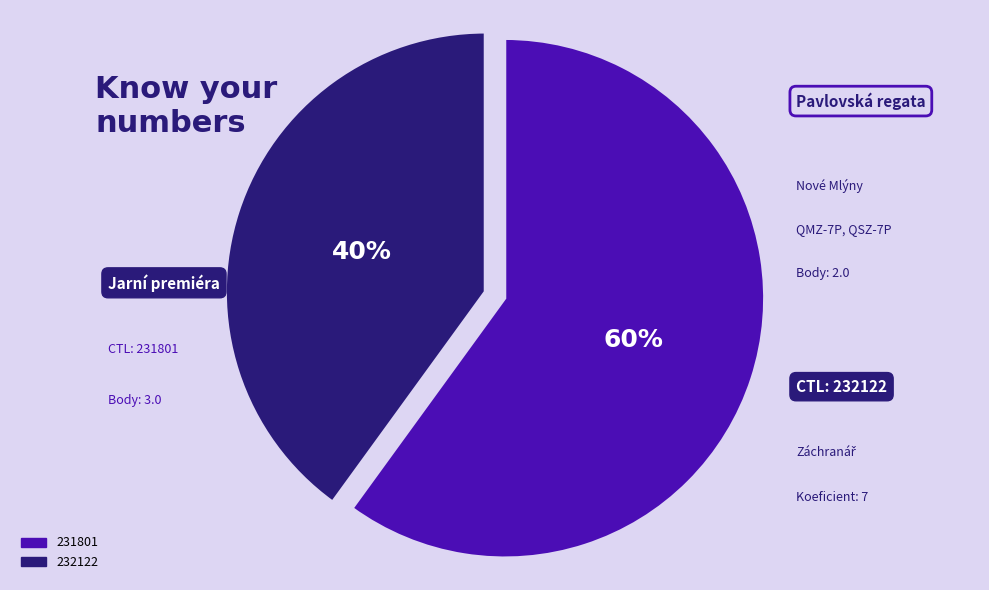

Is 231801 the majority of the pie?

Yes